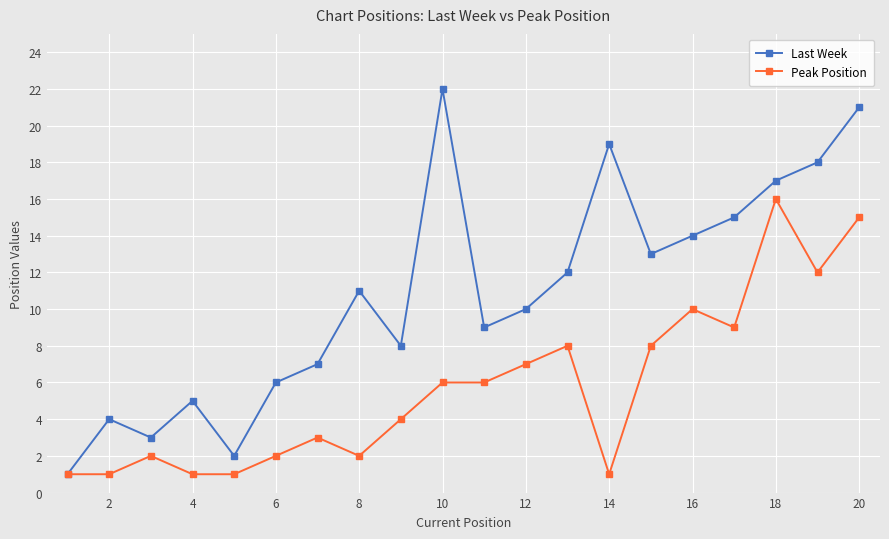

True or false: Last Week has more than 0 points higher than both neighbors.

True